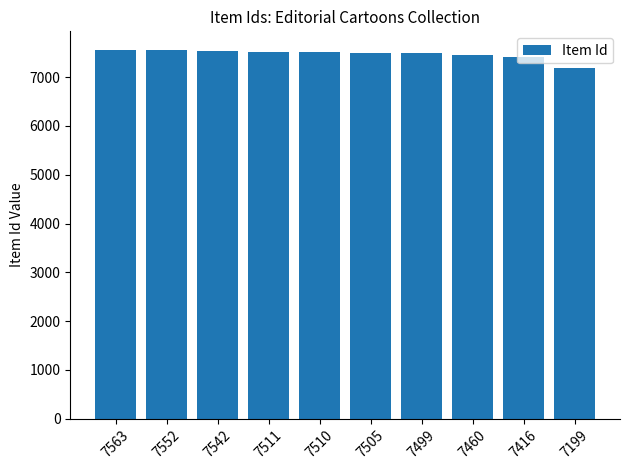

What is the ratio of the value at 7416 to the value at 7505?

1.0